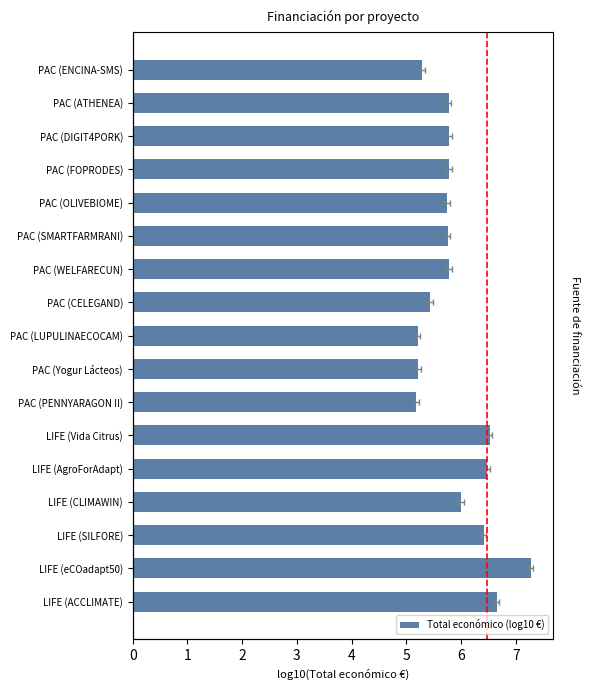

Rank the categories by value from highest to lowest.

LIFE (eCOadapt50), LIFE (ACCLIMATE), LIFE (Vida Citrus), LIFE (AgroForAdapt), LIFE (SILFORE), LIFE (CLIMAWIN), PAC (DIGIT4PORK), PAC (FOPRODES), PAC (WELFARECUN), PAC (ATHENEA), PAC (SMARTFARMRANI), PAC (OLIVEBIOME), PAC (CELEGAND), PAC (ENCINA-SMS), PAC (Yogur Lácteos), PAC (LUPULINAECOCAM), PAC (PENNYARAGON II)